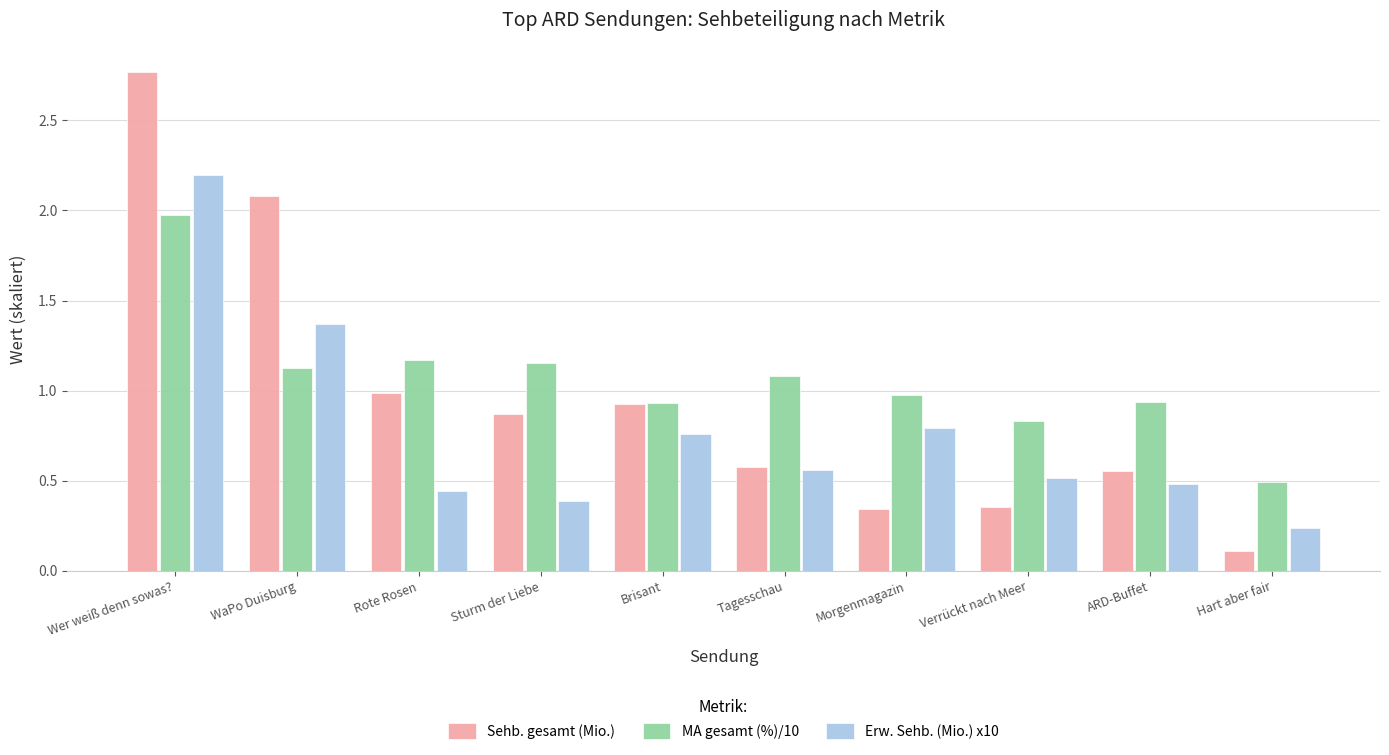

What is the difference between the Sehb. gesamt (Mio.) values at Tagesschau and Wer weiß denn sowas??

2.2